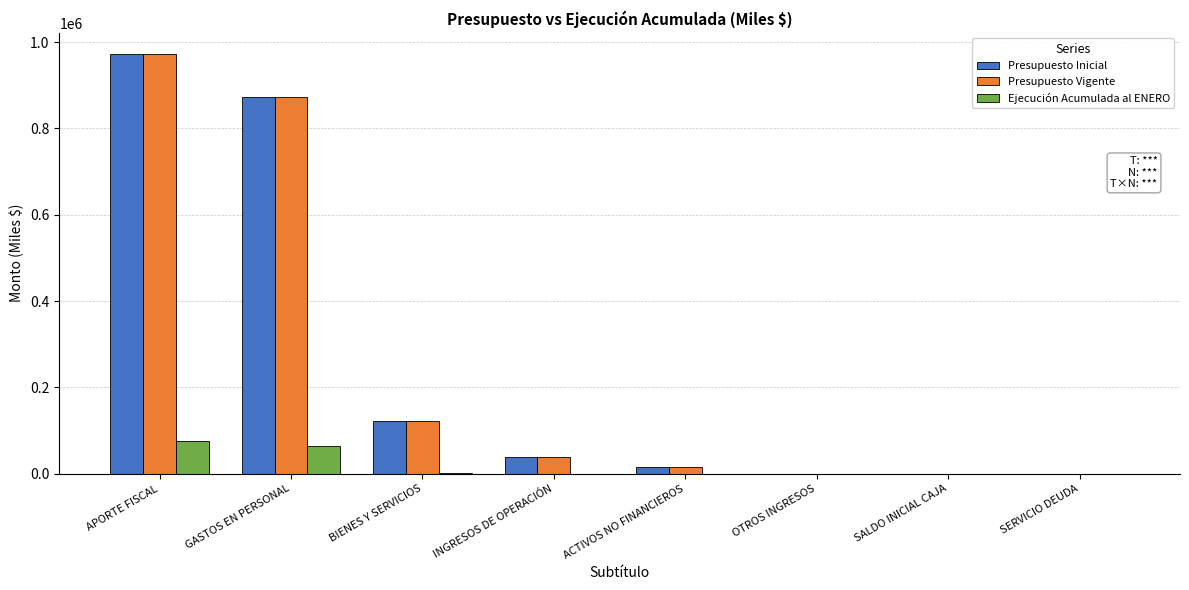

What is the highest value of the Presupuesto Inicial series?

972974